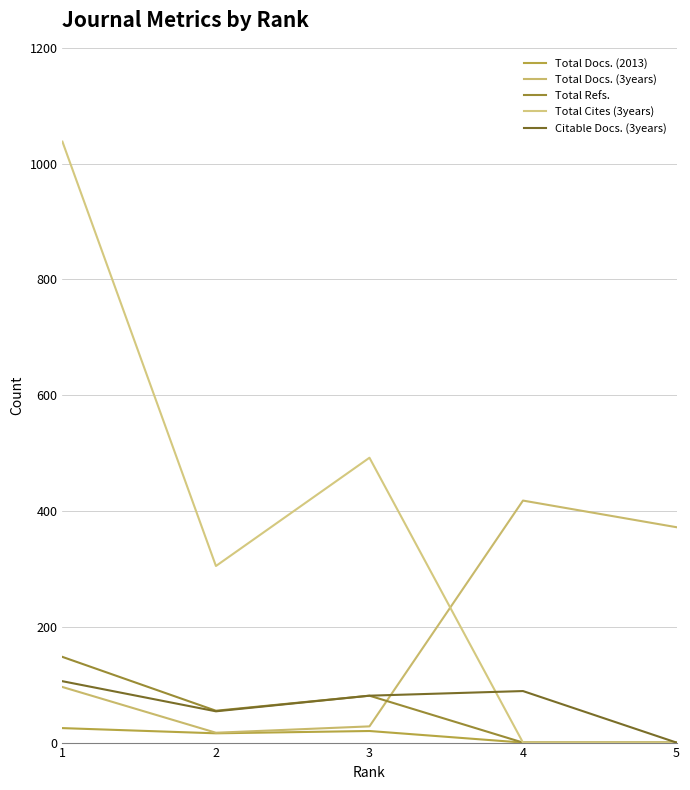

Is this an area chart (filled region under the line)?

No